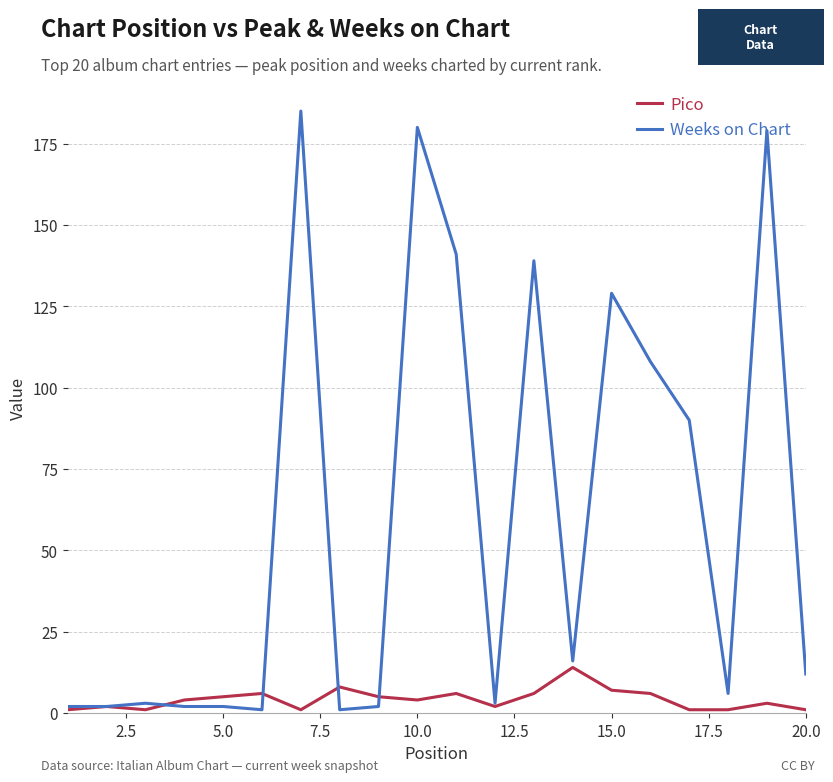

Which series has the largest range (max minus min)?

Weeks on Chart